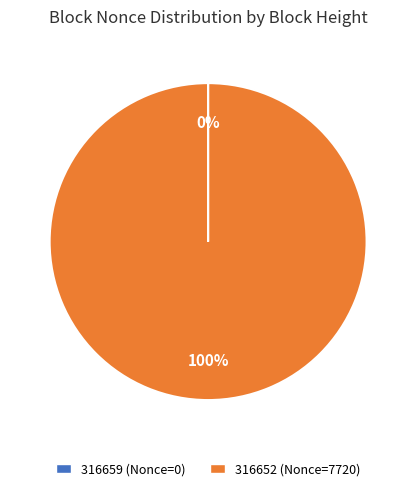

The 316652 slice represents 100% of the pie. True or false?

True